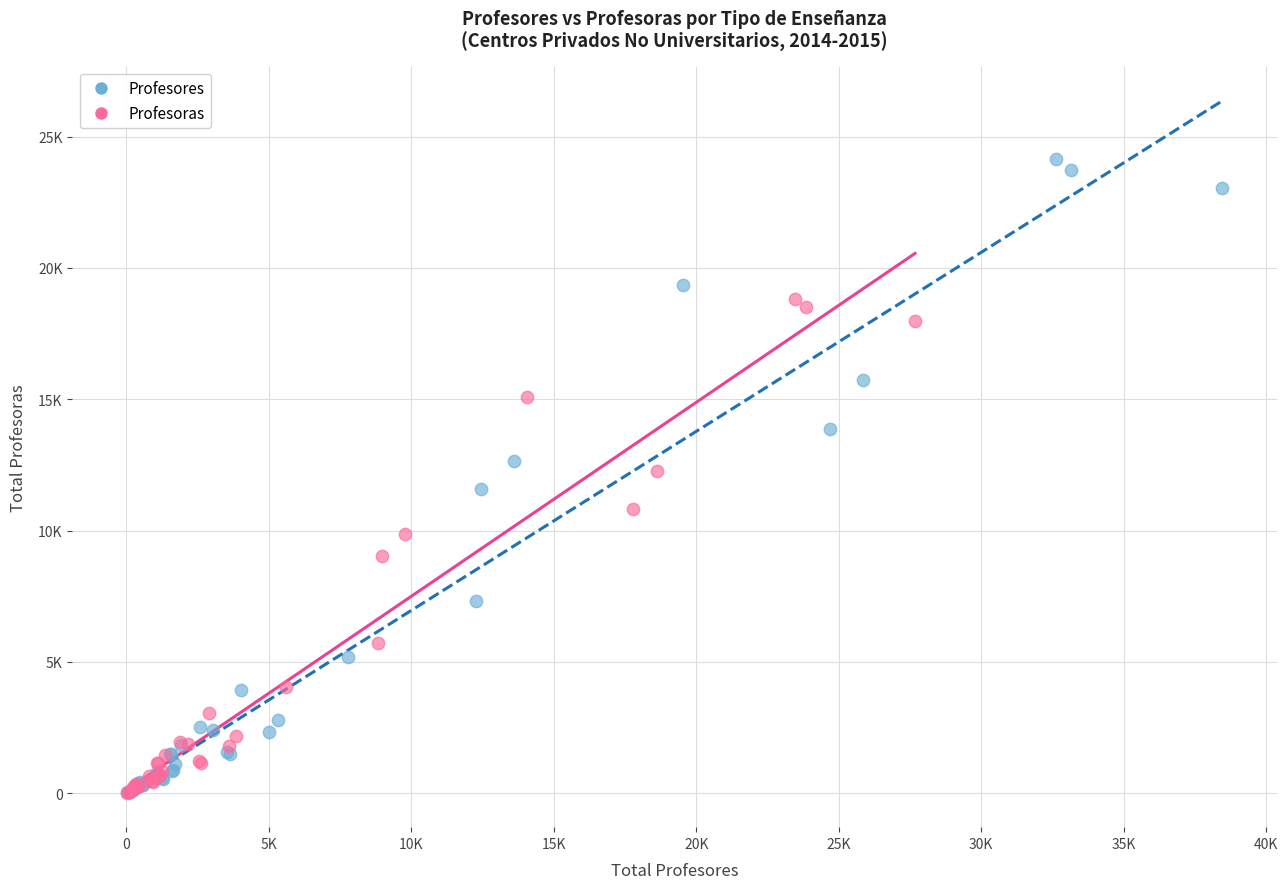

Which series contains the highest Y value?

Profesores